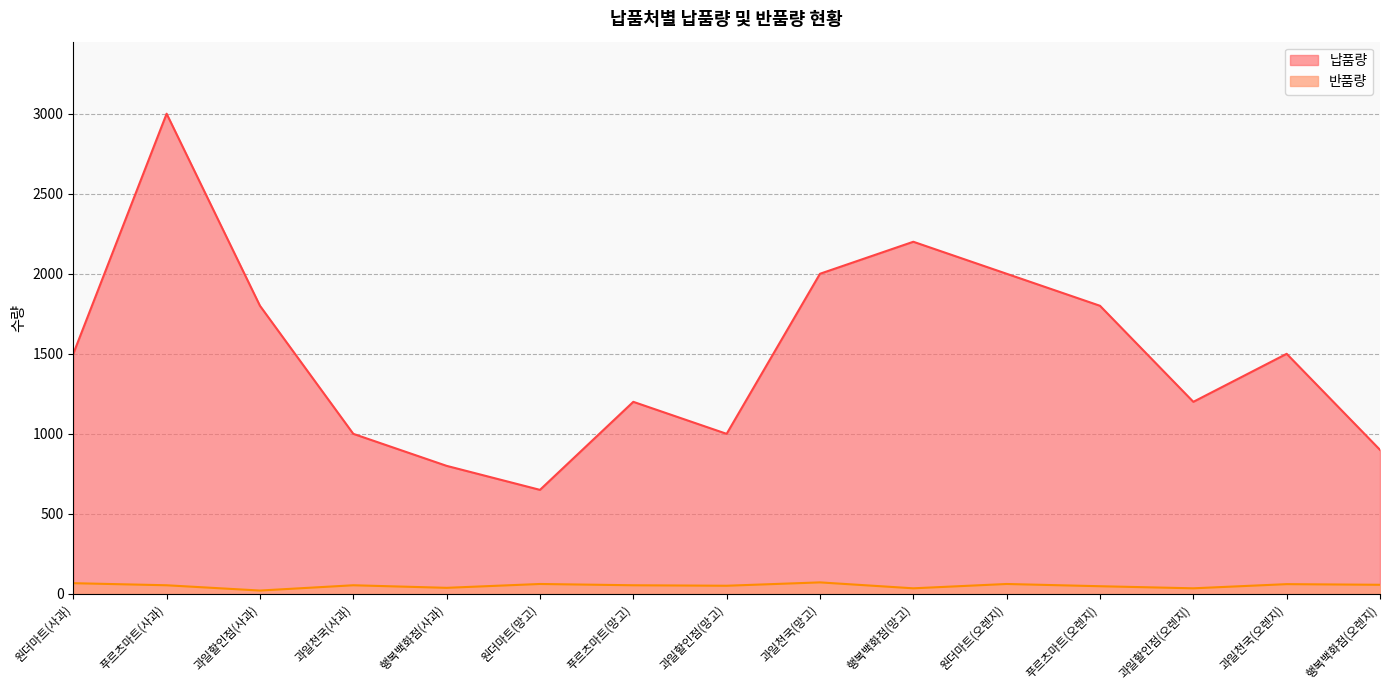

List the labels in order of 반품량 value, smallest first.

과일할인점(사과), 행복백화점(망고), 과일할인점(오렌지), 행복백화점(사과), 푸르츠마트(오렌지), 과일할인점(망고), 푸르츠마트(사과), 과일천국(사과), 푸르츠마트(망고), 행복백화점(오렌지), 과일천국(오렌지), 원더마트(망고), 원더마트(오렌지), 원더마트(사과), 과일천국(망고)